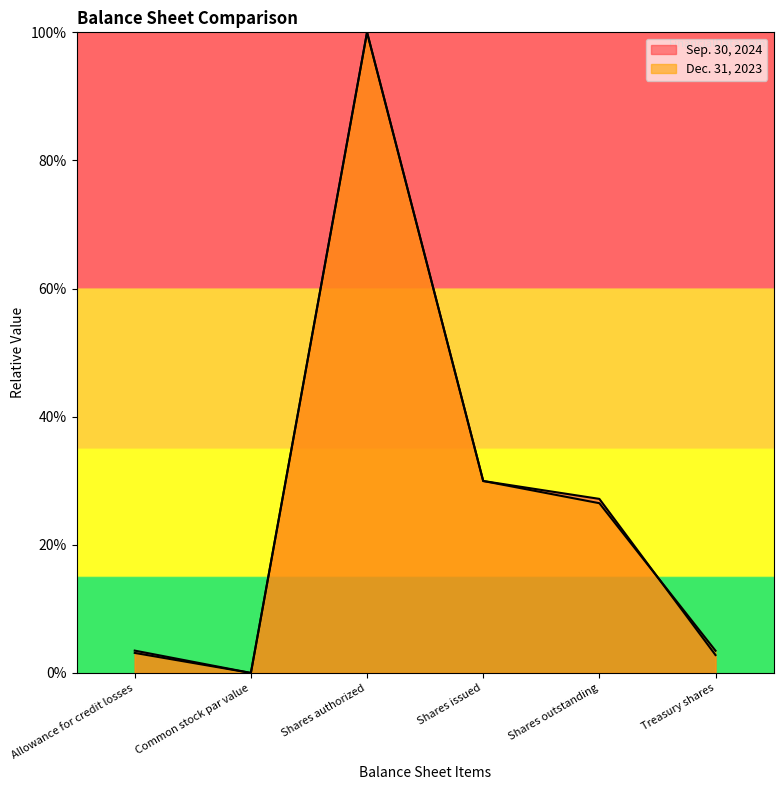

Reading left to right, list all the values displayed in this chart.

Sep. 30, 2024: 0.0	0.0	1.0	0.3	0.3	0.0
Dec. 31, 2023: 0.0	0.0	1.0	0.3	0.3	0.0